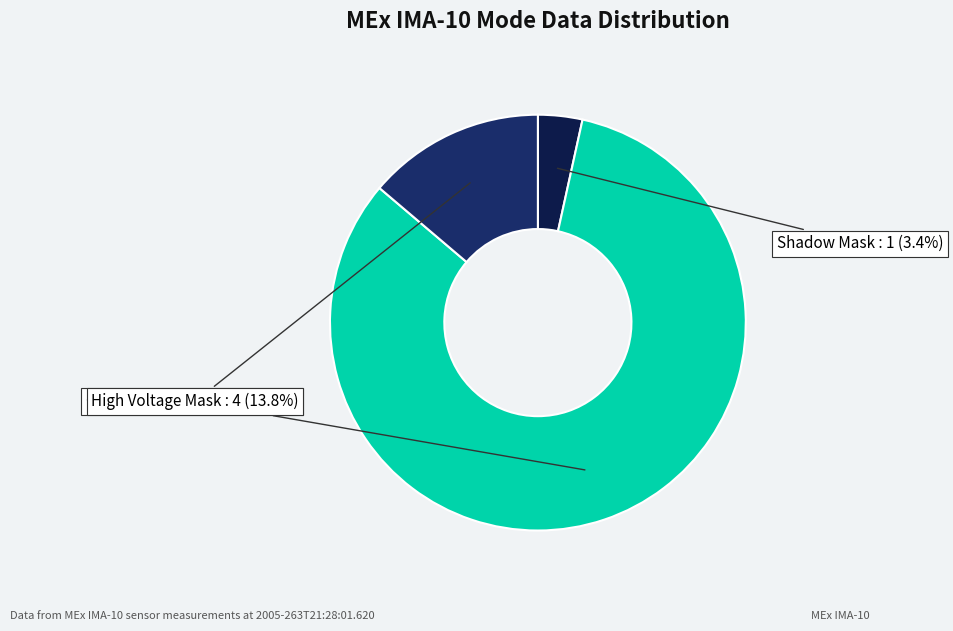

Which has a higher value, Operational Index or High Voltage Mask?

Operational Index